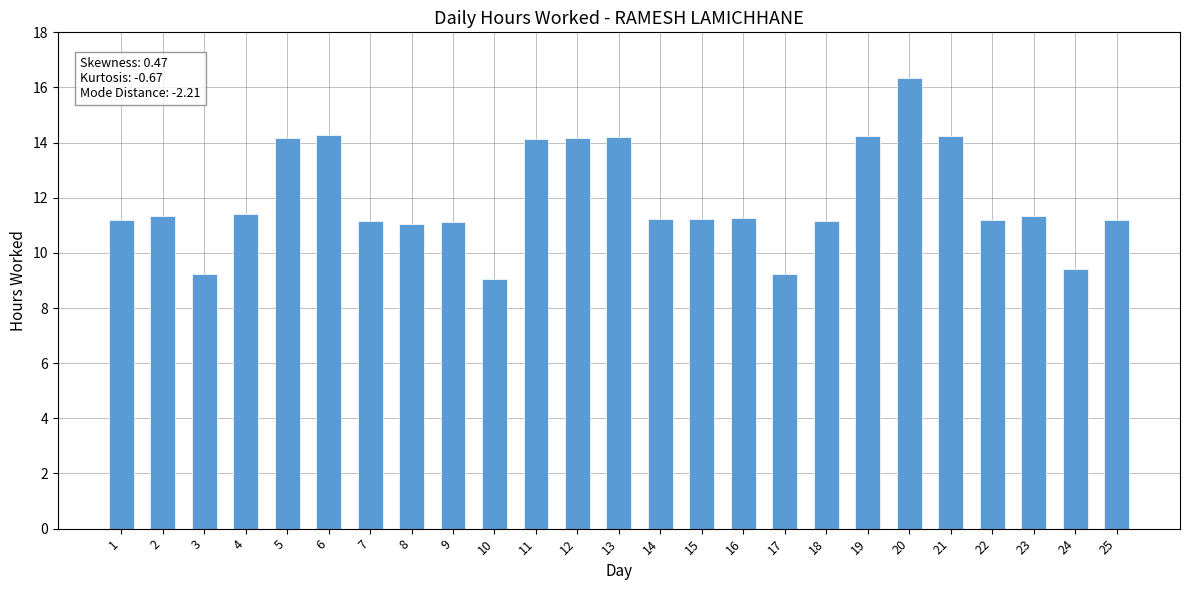

Is it true that the value at 2 is 15.0?

False